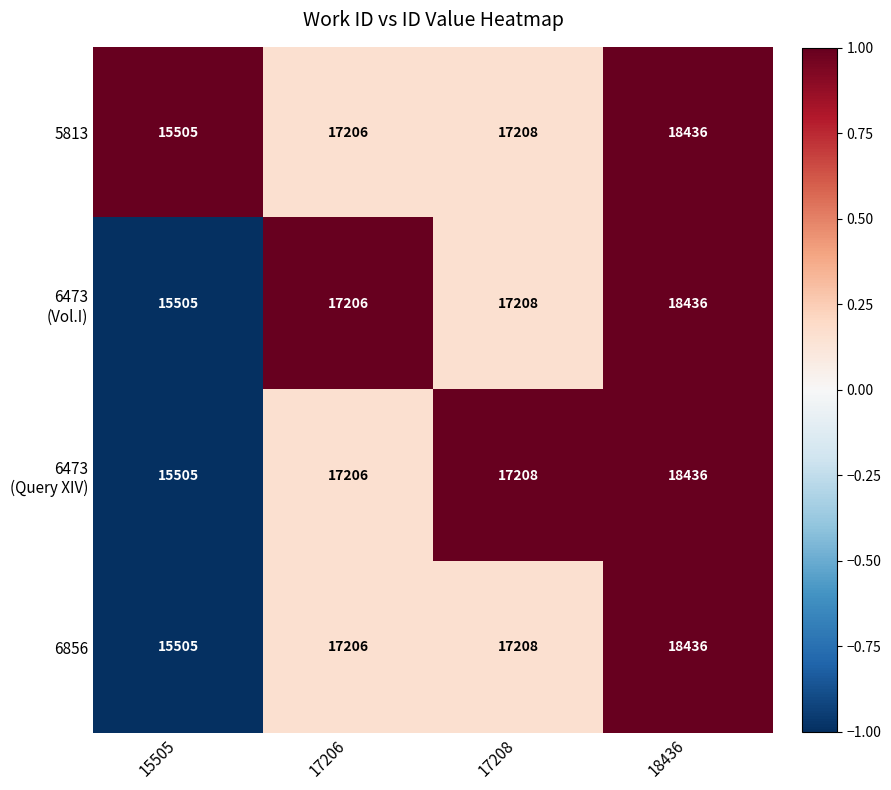

Which category has the lowest value in the 5813 series?

15505